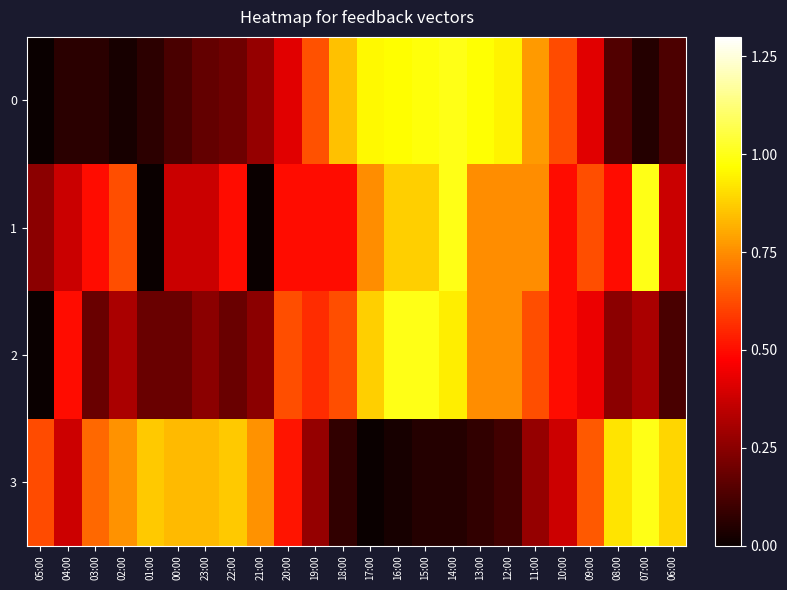

What is the difference between the highest and lowest values at 15:00?

0.9